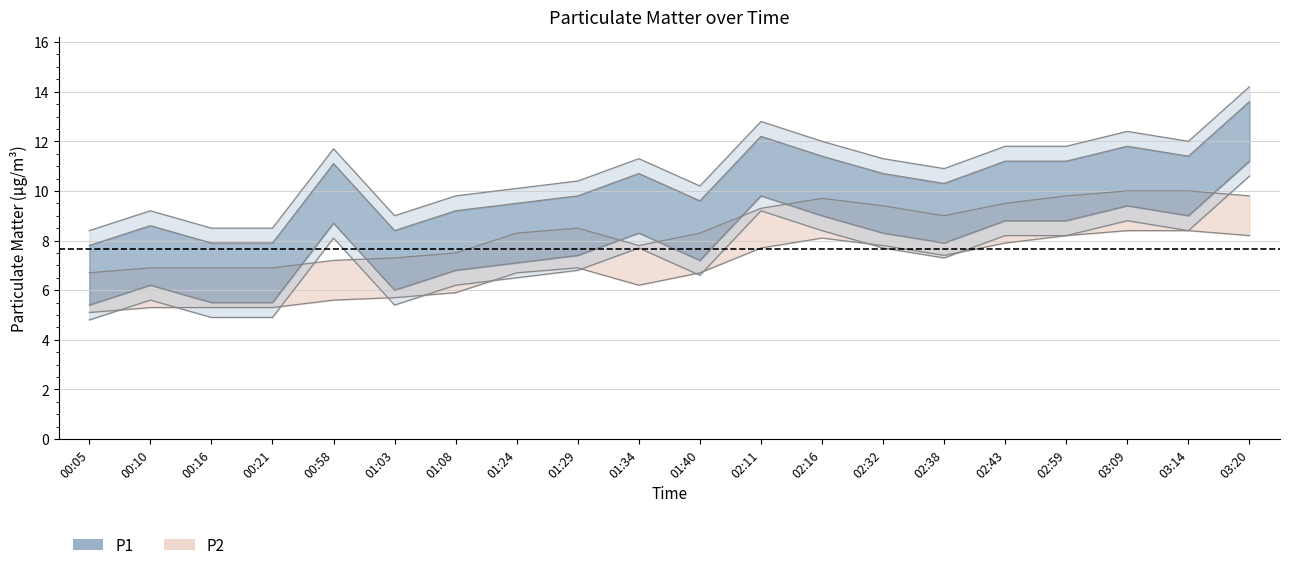

What is the value of the P2 point at the 5th from the left?

7.2